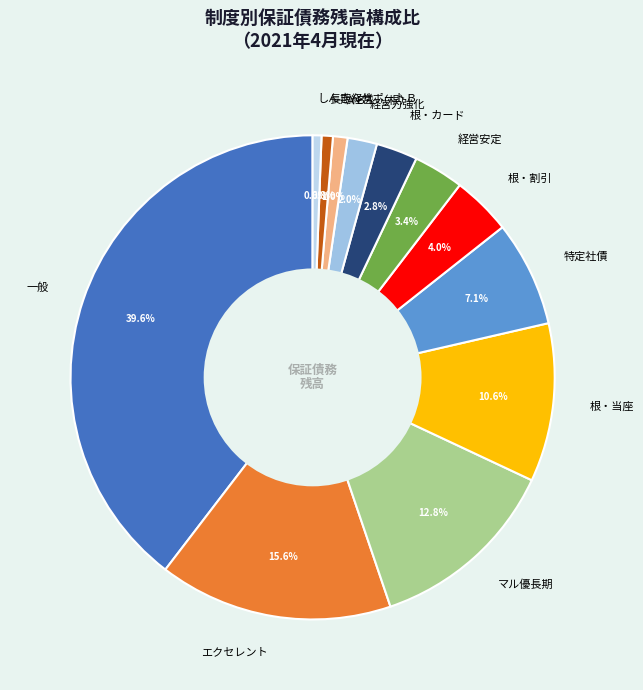

Count the number of slices in the pie.

12